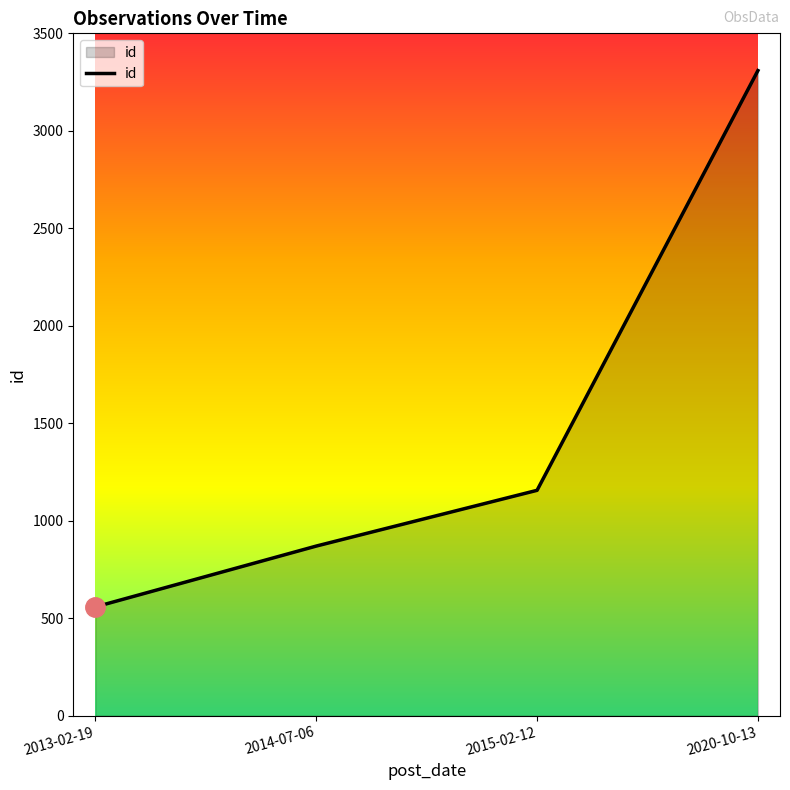

Count the values in the range 870 to 3309.

3